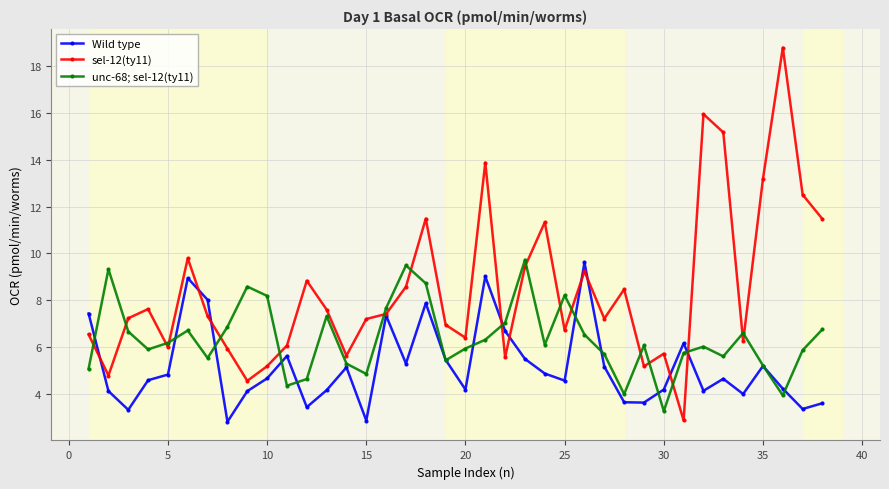

What is the maximum value for sel-12(ty11)?

18.8